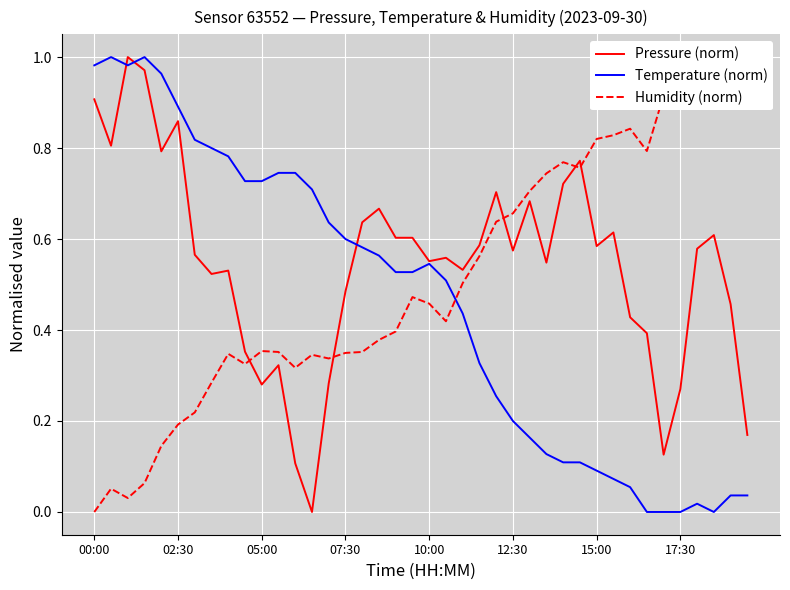

Reading left to right, list all the values displayed in this chart.

Pressure (norm): 0.9	0.8	1.0	1.0	0.8	0.9	0.6	0.5	0.5	0.4	0.3	0.3	0.1	0.0	0.3	0.5	0.6	0.7	0.6	0.6	0.6	0.6	0.5	0.6	0.7	0.6	0.7	0.5	0.7	0.8	0.6	0.6	0.4	0.4	0.1	0.3	0.6	0.6	0.5	0.2
Temperature (norm): 1.0	1.0	1.0	1.0	1.0	0.9	0.8	0.8	0.8	0.7	0.7	0.7	0.7	0.7	0.6	0.6	0.6	0.6	0.5	0.5	0.5	0.5	0.4	0.3	0.3	0.2	0.2	0.1	0.1	0.1	0.1	0.1	0.1	0.0	0.0	0.0	0.0	0.0	0.0	0.0
Humidity (norm): 0.0	0.1	0.0	0.1	0.1	0.2	0.2	0.3	0.3	0.3	0.4	0.4	0.3	0.3	0.3	0.3	0.4	0.4	0.4	0.5	0.5	0.4	0.5	0.6	0.6	0.7	0.7	0.7	0.8	0.8	0.8	0.8	0.8	0.8	0.9	0.9	1.0	0.9	1.0	1.0